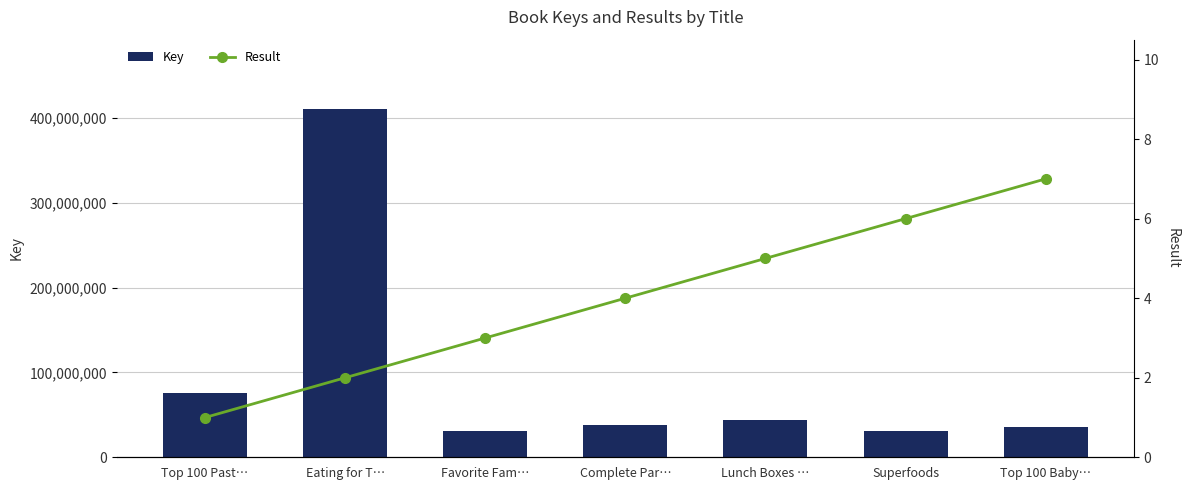

What is the sum of the Key values at Top 100 Past… and Eating for T…?

485423691